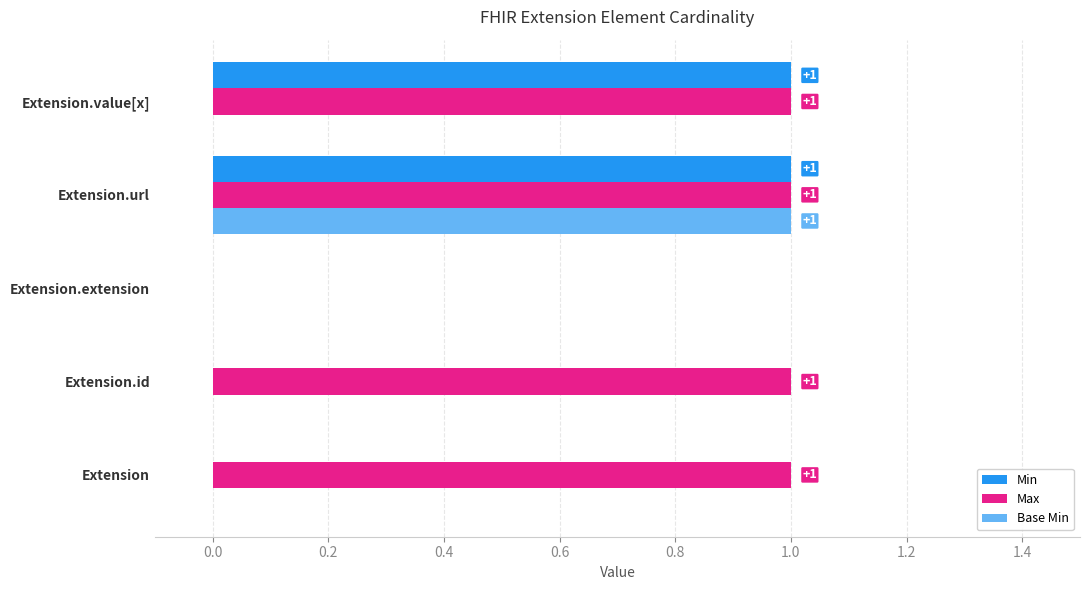

True or false: Max has a value of 2 at Extension.url.

False